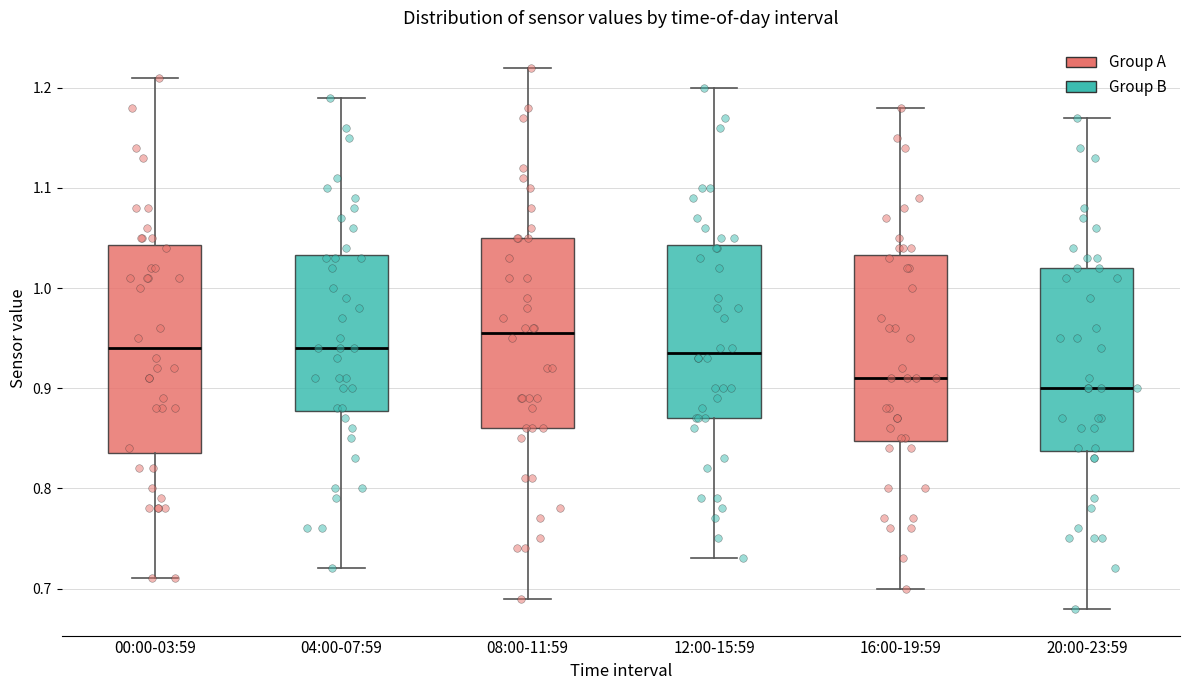

Reading left to right, read every box against the y-axis: the position of its median line, the range the box covers, and the ends of its whiskers. The values are not printed on the chart, so give them approximately, as read against the axis.

00:00-03:59: median 0.94, box 0.84 to 1.04, whiskers 0.71 to 1.21
04:00-07:59: median 0.94, box 0.88 to 1.03, whiskers 0.72 to 1.19
08:00-11:59: median 0.96, box 0.86 to 1.05, whiskers 0.69 to 1.22
12:00-15:59: median 0.94, box 0.87 to 1.04, whiskers 0.73 to 1.20
16:00-19:59: median 0.91, box 0.85 to 1.03, whiskers 0.70 to 1.18
20:00-23:59: median 0.90, box 0.84 to 1.02, whiskers 0.68 to 1.17